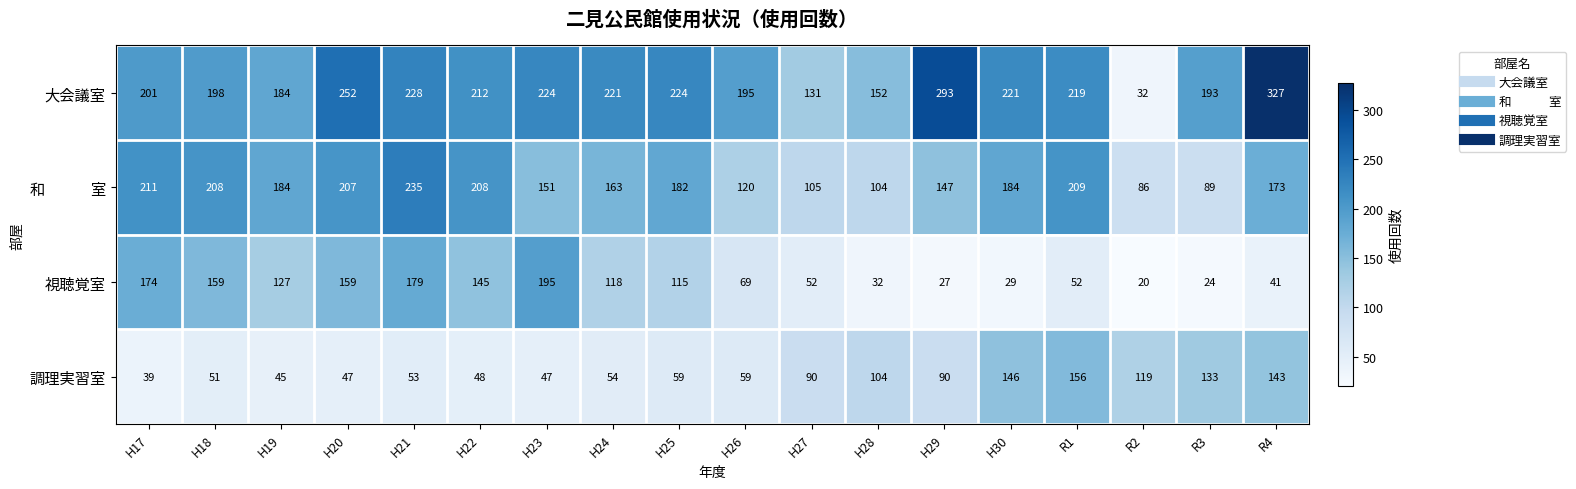

What is the sum of the 調理実習室 values at H19 and H26?

104